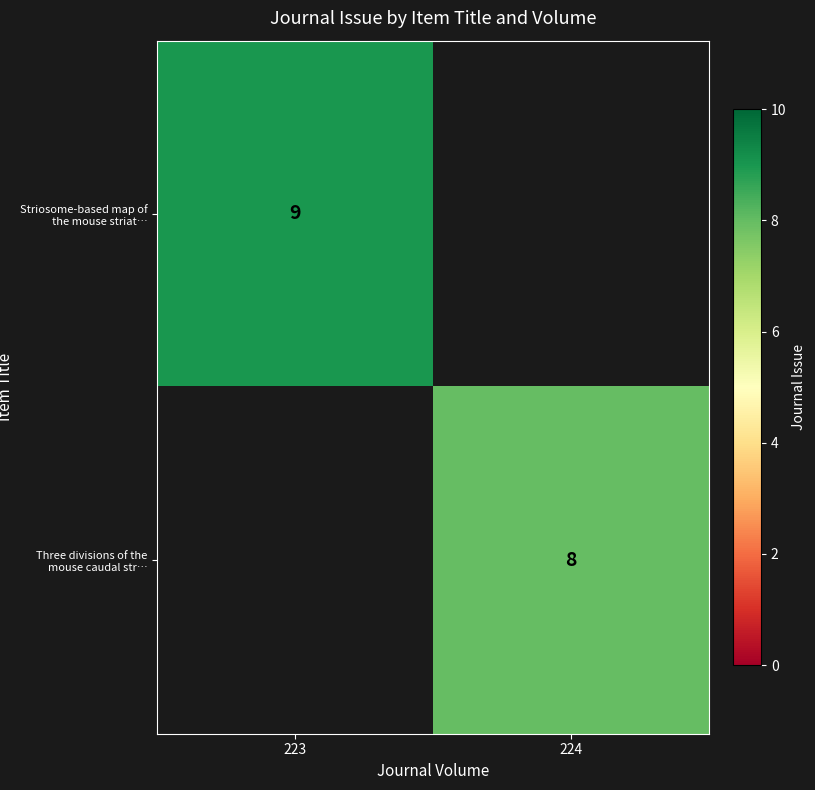

The value of Three divisions of the mouse caudal str… at 224 is 8. True or false?

True